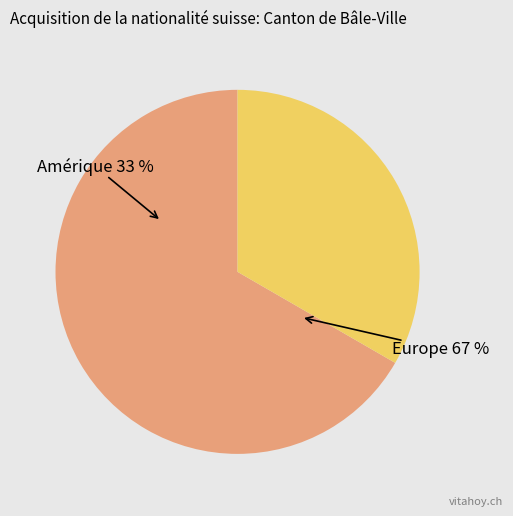

To the nearest percent, what is the combined percentage of Amérique and Europe?

100%